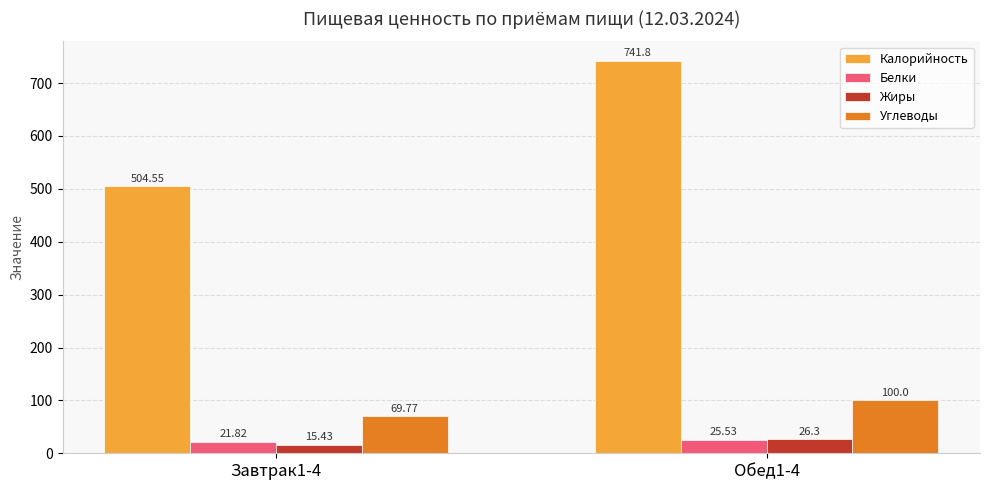

What position from the right is Завтрак1-4?

2